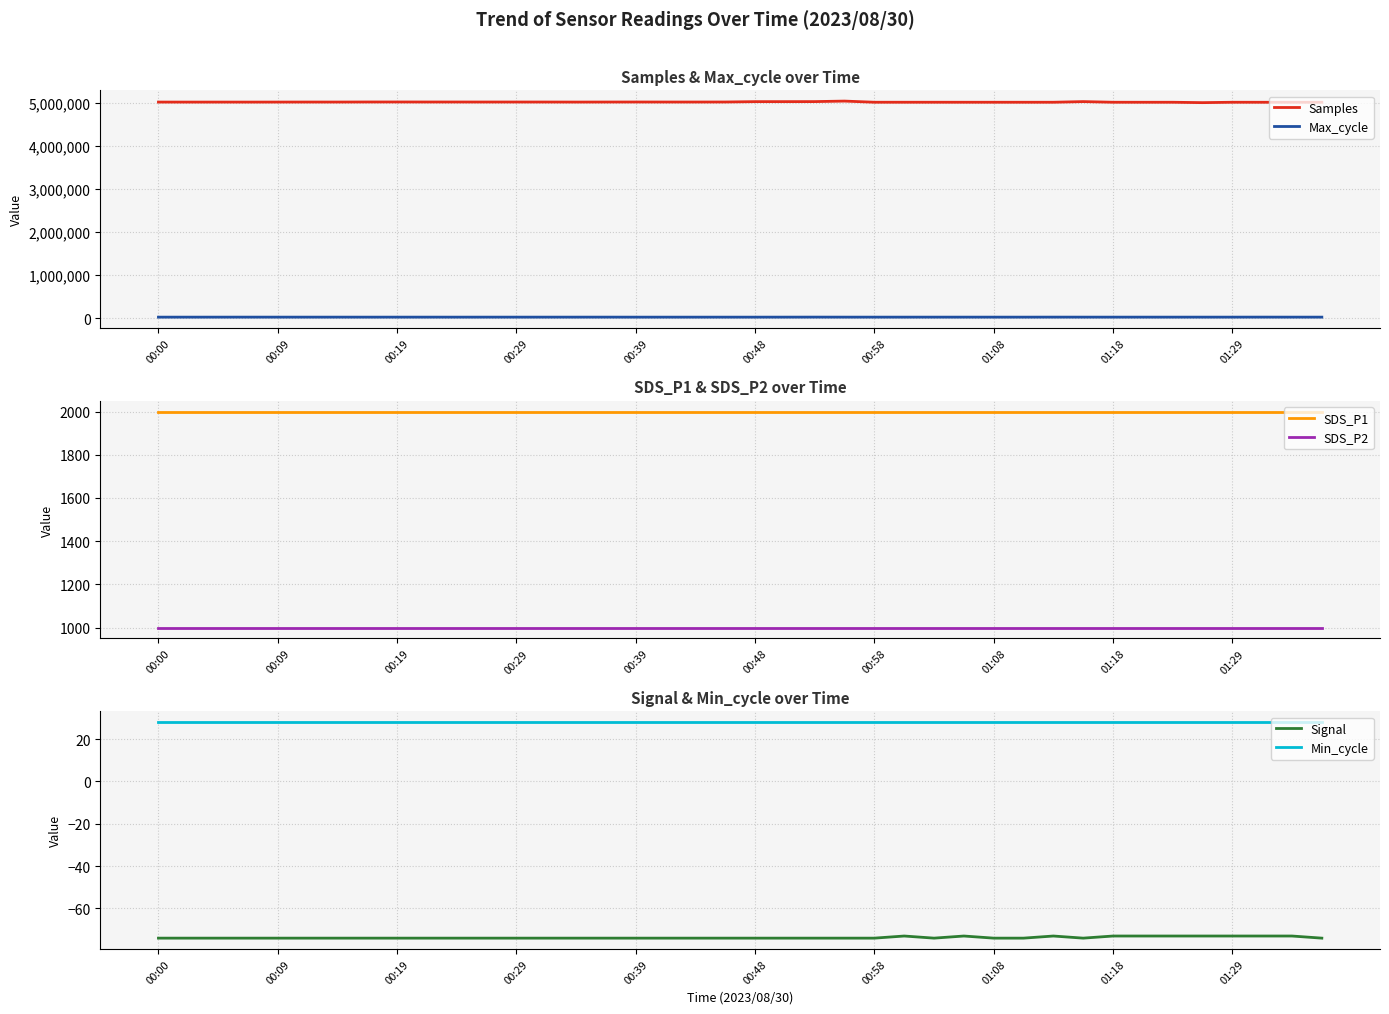

How many series are shown in this chart?

6